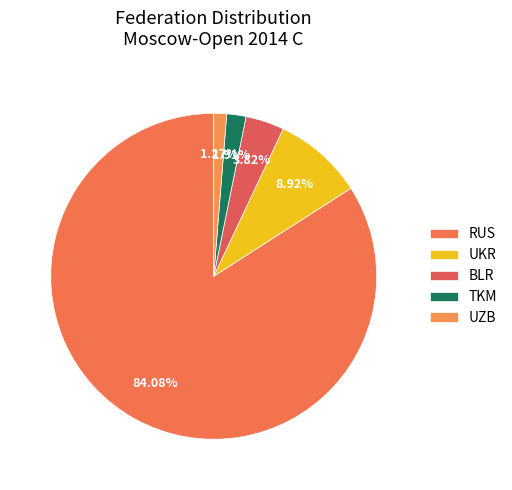

Count the number of slices in the pie.

5